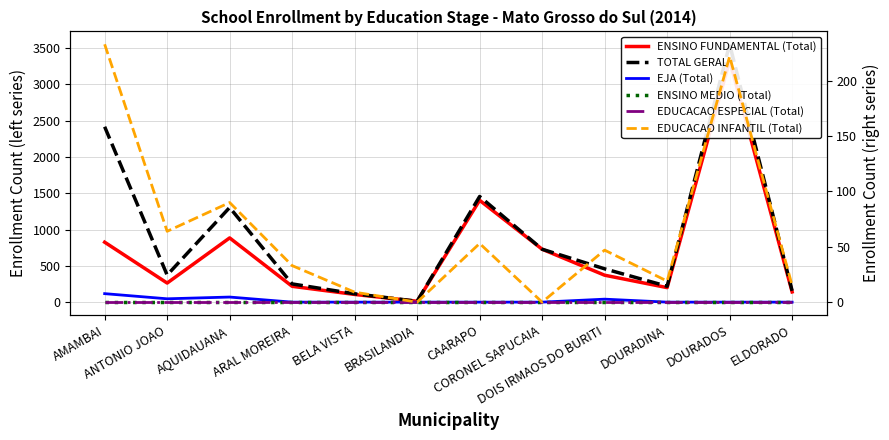

What is the label of the 1st point from the right?

ELDORADO